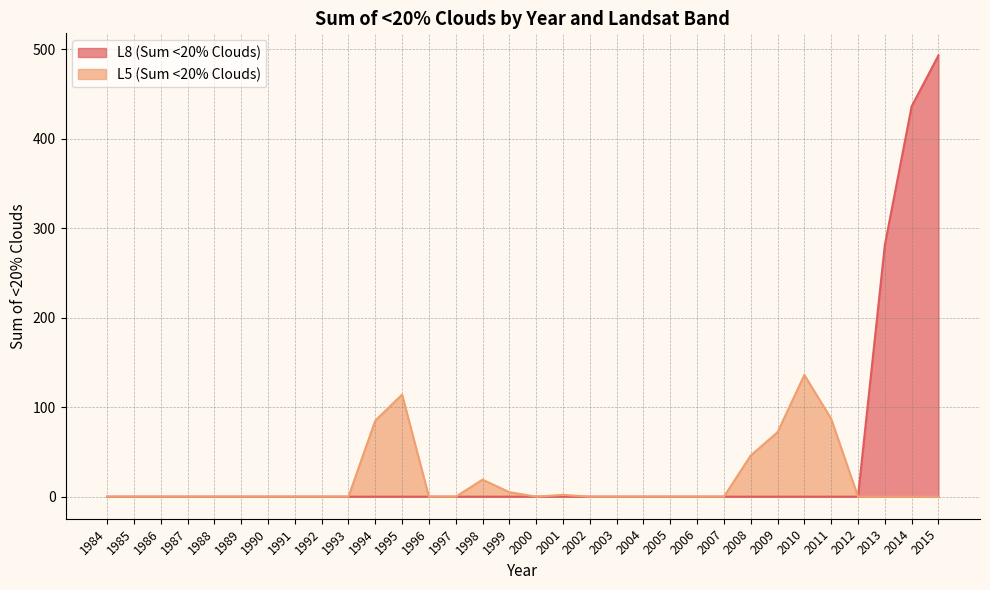

What is the average value of the L8 (Sum <20% Clouds) series?

38